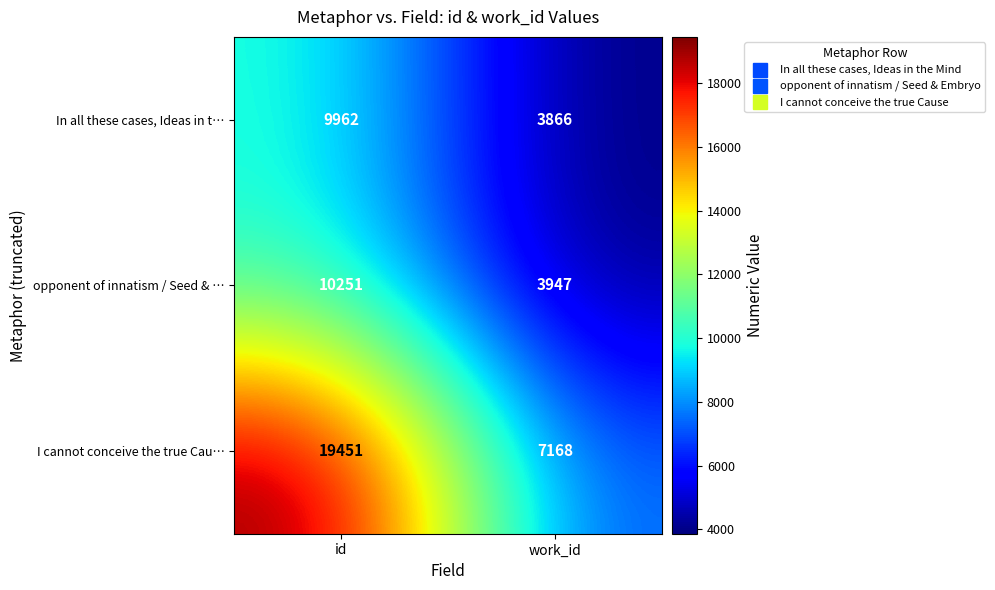

Is the value of I cannot conceive the true Cau… at work_id greater than the value of In all these cases, Ideas in t… at id?

No